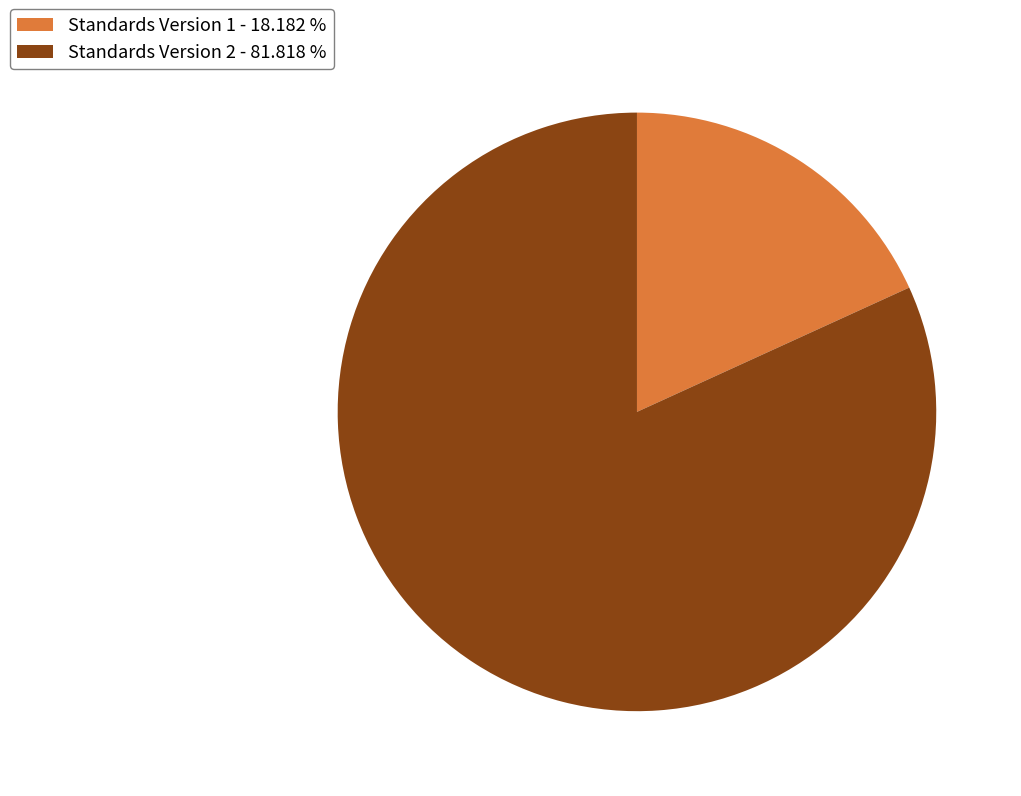

Which category has the biggest portion of the pie?

Standards Version 2 - 81.818 %